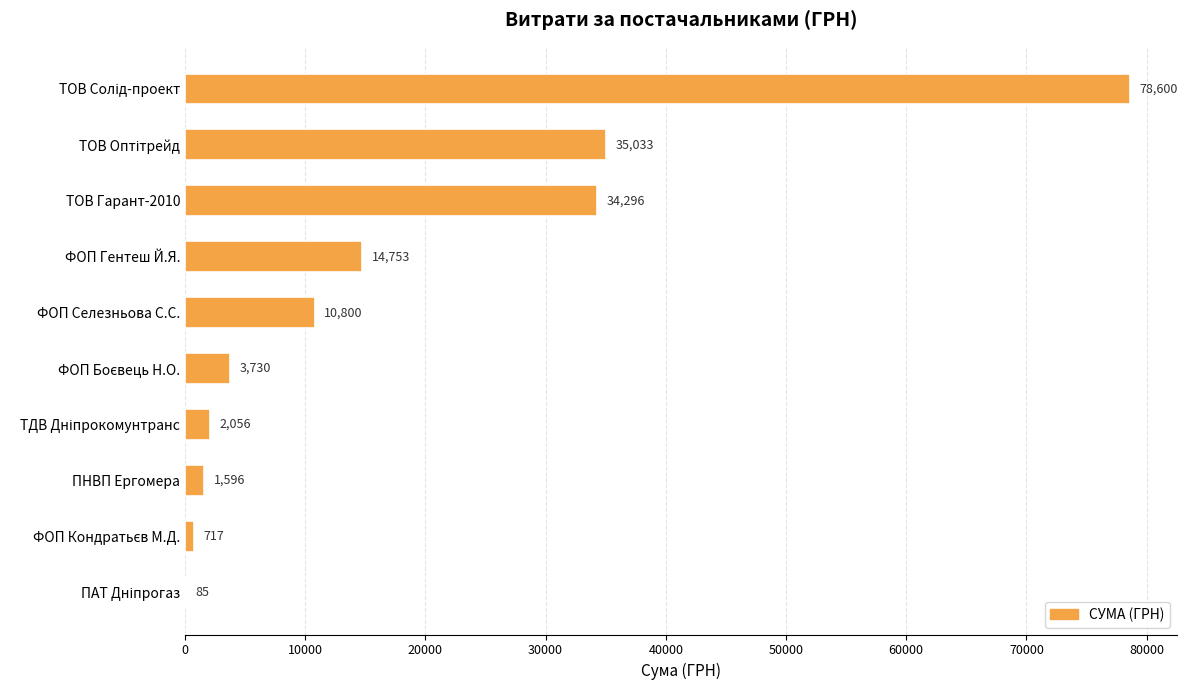

What is the approximate value at ПНВП Ергомера?

1596.0